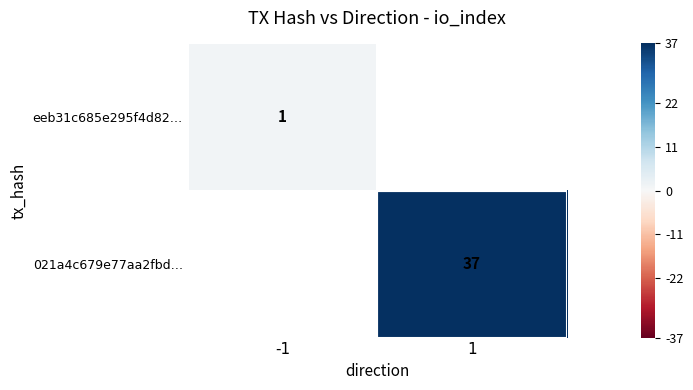

The value of 021a4c679e77aa2fbd… at 1 is 37. True or false?

True